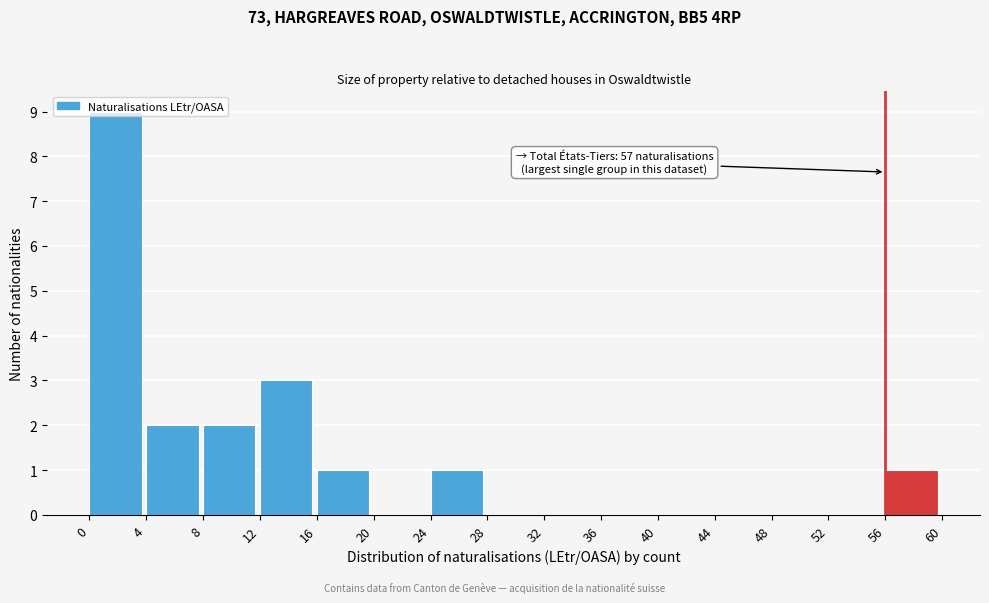

Which range on the x-axis has the tallest bar?

0 to 4